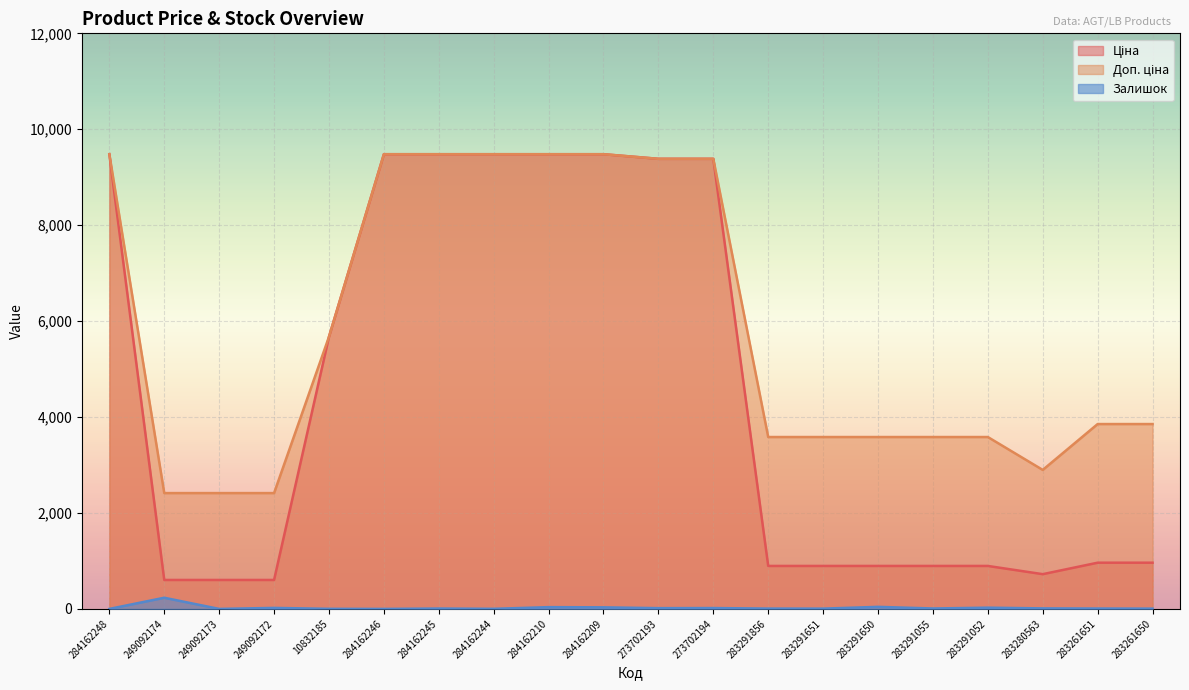

Rank the series by their maximum value, from lowest to highest.

Залишок, Ціна, Доп. ціна